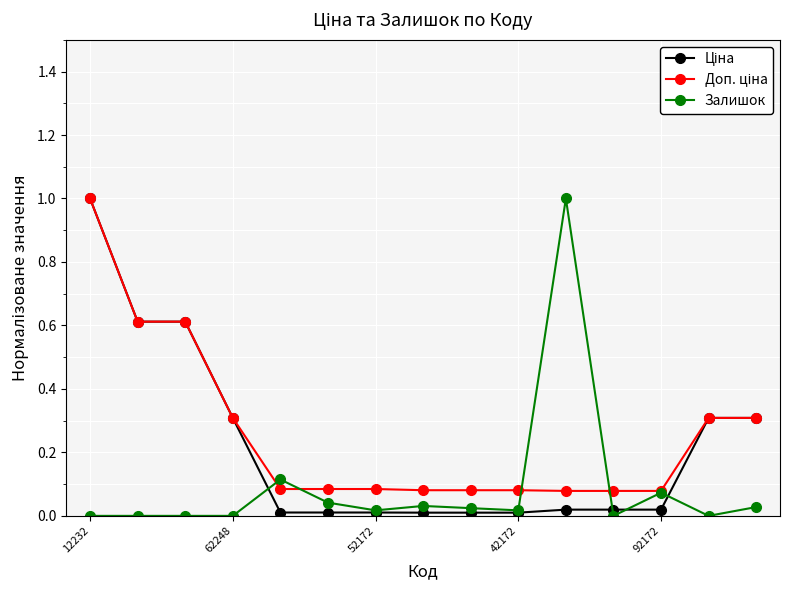

What is the maximum value shown in the chart?

1.0